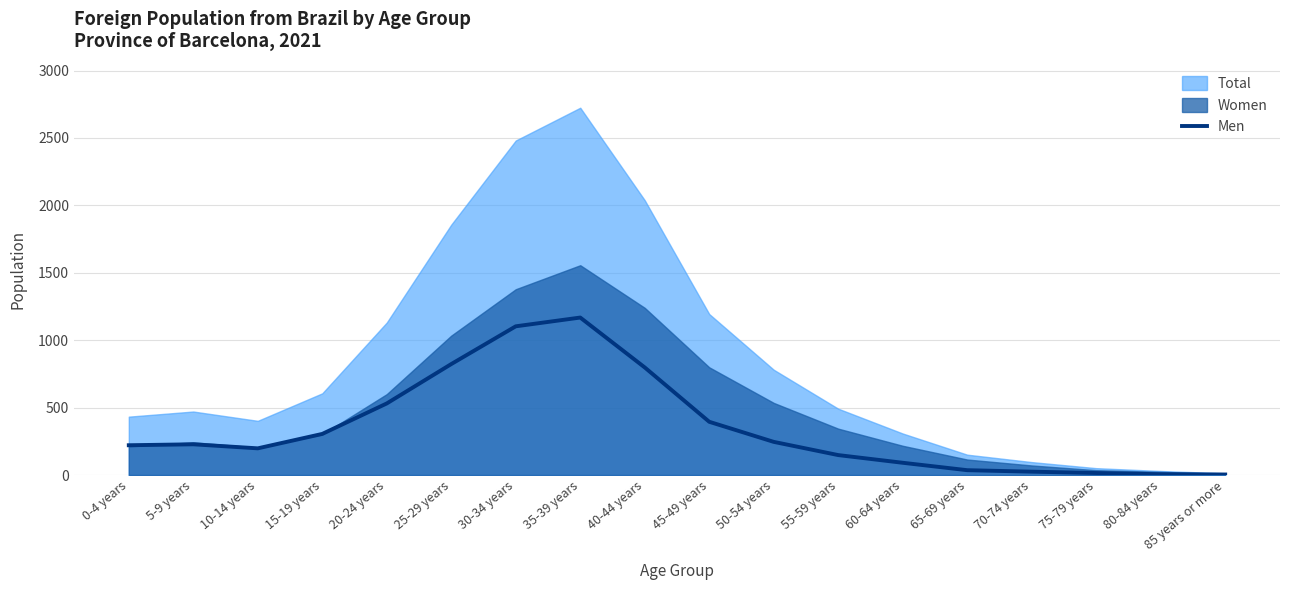

What is the change in value from 20-24 years to 65-69 years?

-495